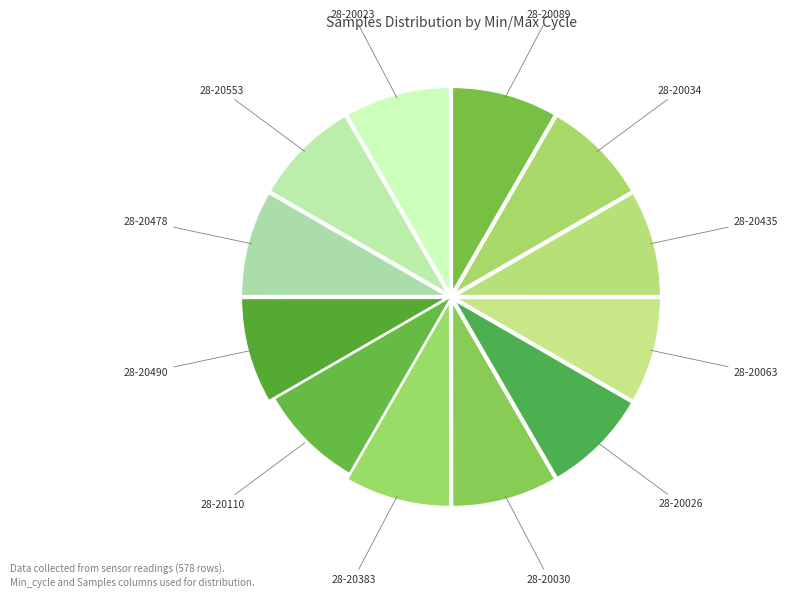

What is the ratio of the value at 28-20553 to the value at 28-20089?

1.0